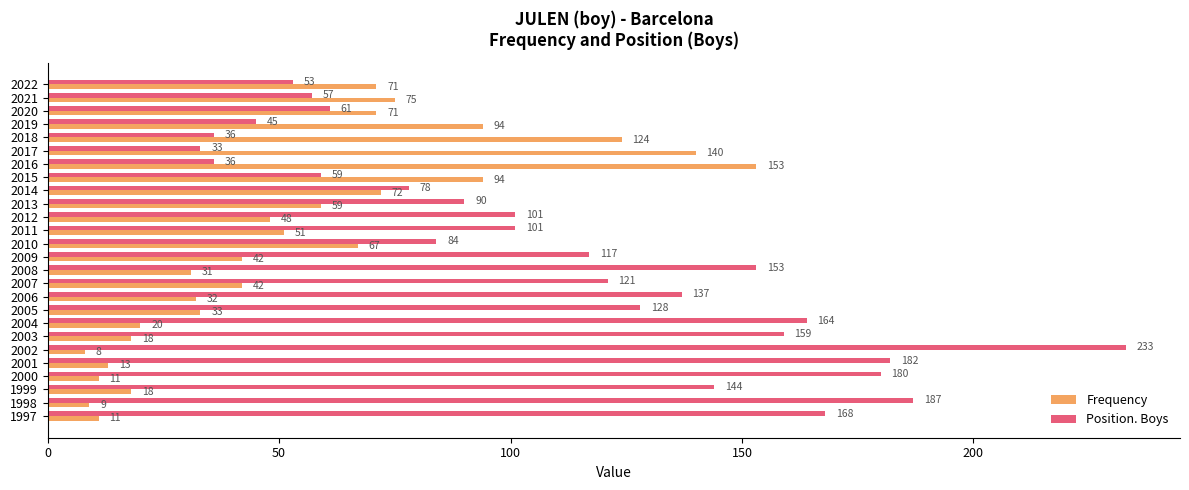

Is it true that Position. Boys equals 215 at 2006?

False